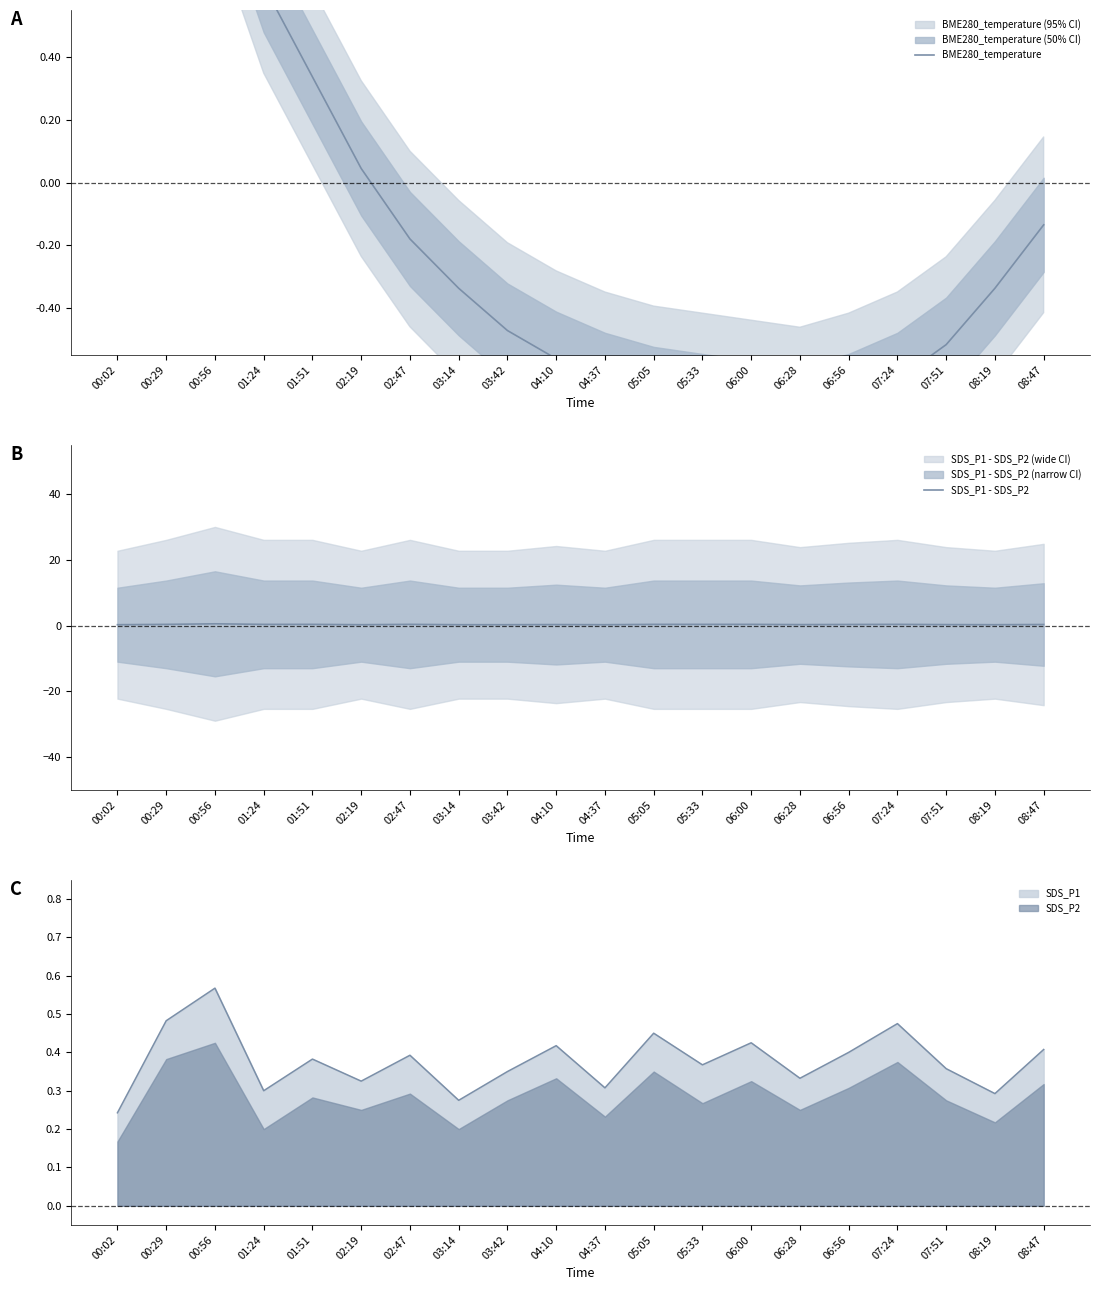

What is the label of the 4th point from the left?

01:24